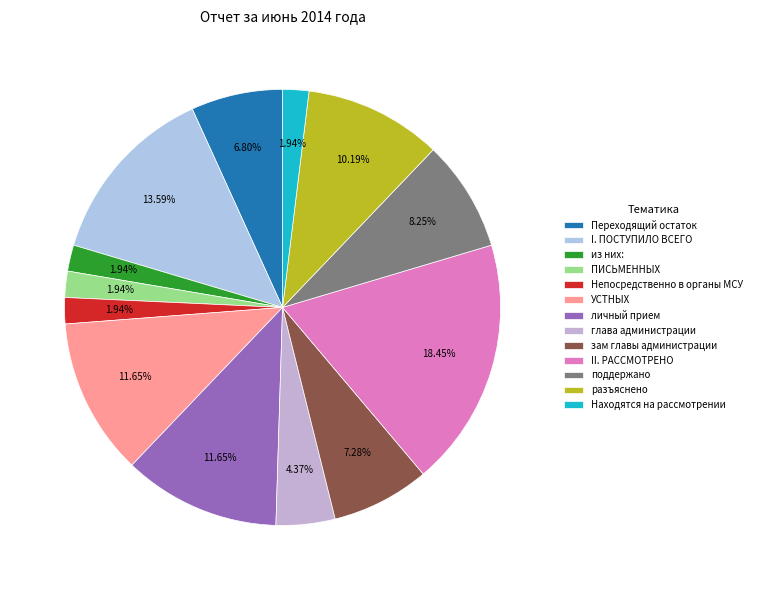

Is it true that зам главы администрации is 7% of the pie?

True